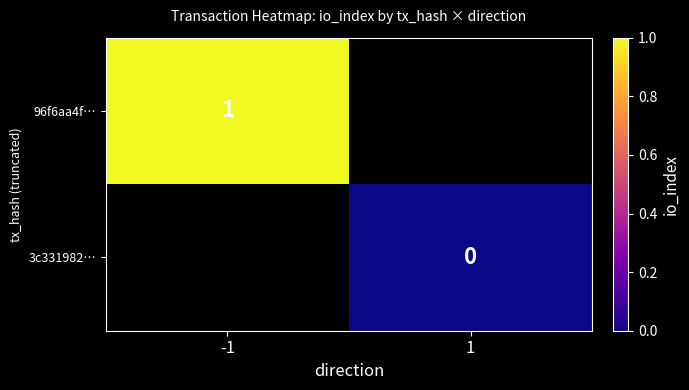

At which category does the chart reach its peak across all series?

-1